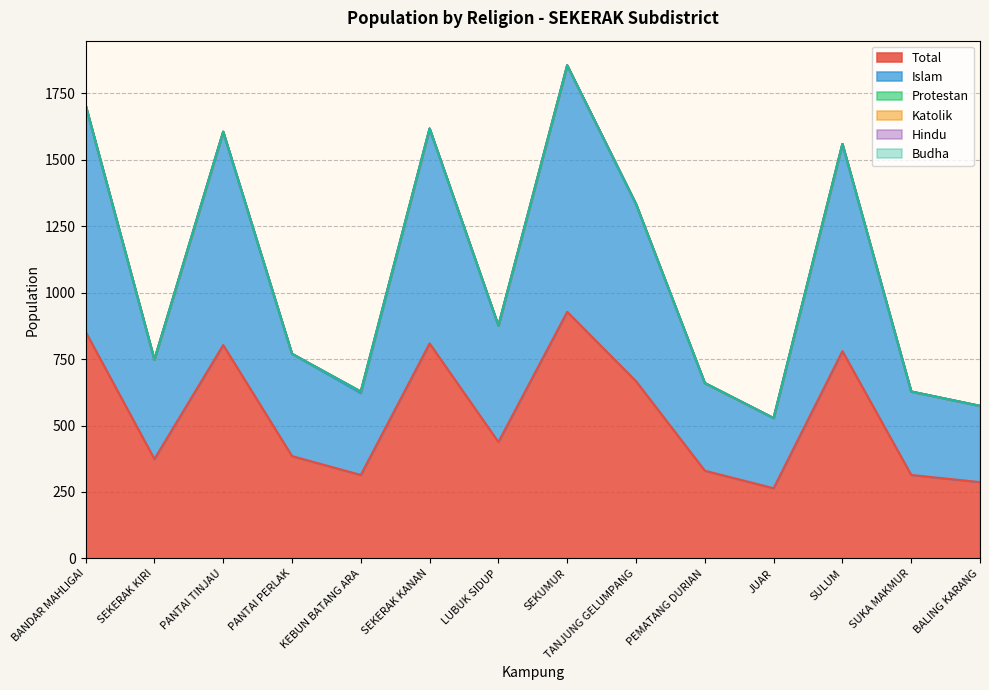

Reading left to right, list all the values displayed in this chart.

Islam: BANDAR MAHLIGAI=853	SEKERAK KIRI=374	PANTAI TINJAU=803	PANTAI PERLAK=385	KEBUN BATANG ARA=308	SEKERAK KANAN=809	LUBUK SIDUP=438	SEKUMUR=928	TANJUNG GELUMPANG=667	PEMATANG DURIAN=330	JUAR=264	SULUM=780	SUKA MAKMUR=314	BALING KARANG=287
Total: BANDAR MAHLIGAI=853	SEKERAK KIRI=374	PANTAI TINJAU=803	PANTAI PERLAK=385	KEBUN BATANG ARA=314	SEKERAK KANAN=809	LUBUK SIDUP=438	SEKUMUR=928	TANJUNG GELUMPANG=667	PEMATANG DURIAN=330	JUAR=264	SULUM=780	SUKA MAKMUR=314	BALING KARANG=287
Protestan: BANDAR MAHLIGAI=0	SEKERAK KIRI=0	PANTAI TINJAU=0	PANTAI PERLAK=0	KEBUN BATANG ARA=6	SEKERAK KANAN=0	LUBUK SIDUP=0	SEKUMUR=0	TANJUNG GELUMPANG=0	PEMATANG DURIAN=0	JUAR=0	SULUM=0	SUKA MAKMUR=0	BALING KARANG=0
Katolik: BANDAR MAHLIGAI=0	SEKERAK KIRI=0	PANTAI TINJAU=0	PANTAI PERLAK=0	KEBUN BATANG ARA=0	SEKERAK KANAN=0	LUBUK SIDUP=0	SEKUMUR=0	TANJUNG GELUMPANG=0	PEMATANG DURIAN=0	JUAR=0	SULUM=0	SUKA MAKMUR=0	BALING KARANG=0
Hindu: BANDAR MAHLIGAI=0	SEKERAK KIRI=0	PANTAI TINJAU=0	PANTAI PERLAK=0	KEBUN BATANG ARA=0	SEKERAK KANAN=0	LUBUK SIDUP=0	SEKUMUR=0	TANJUNG GELUMPANG=0	PEMATANG DURIAN=0	JUAR=0	SULUM=0	SUKA MAKMUR=0	BALING KARANG=0
Budha: BANDAR MAHLIGAI=0	SEKERAK KIRI=0	PANTAI TINJAU=0	PANTAI PERLAK=0	KEBUN BATANG ARA=0	SEKERAK KANAN=0	LUBUK SIDUP=0	SEKUMUR=0	TANJUNG GELUMPANG=0	PEMATANG DURIAN=0	JUAR=0	SULUM=0	SUKA MAKMUR=0	BALING KARANG=0